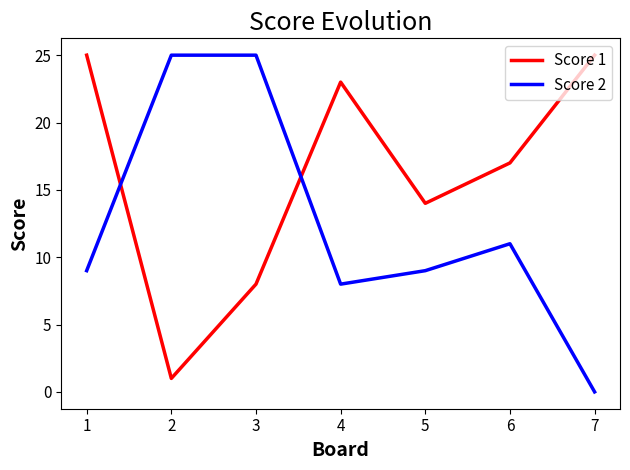

Is it true that Score 1 equals 40 at 4?

False